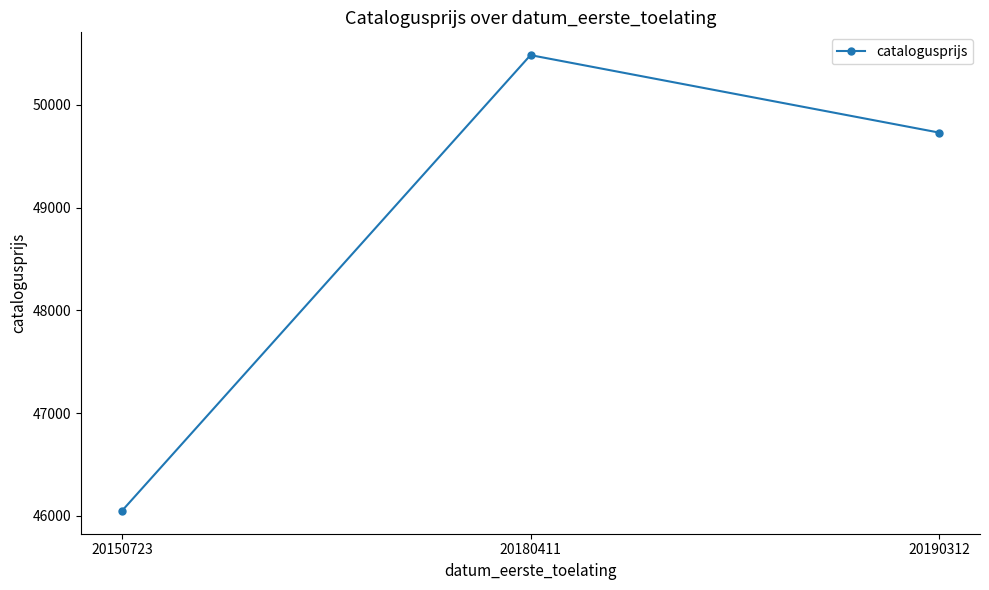

Is it true that the value at 20190312 is 74351?

False